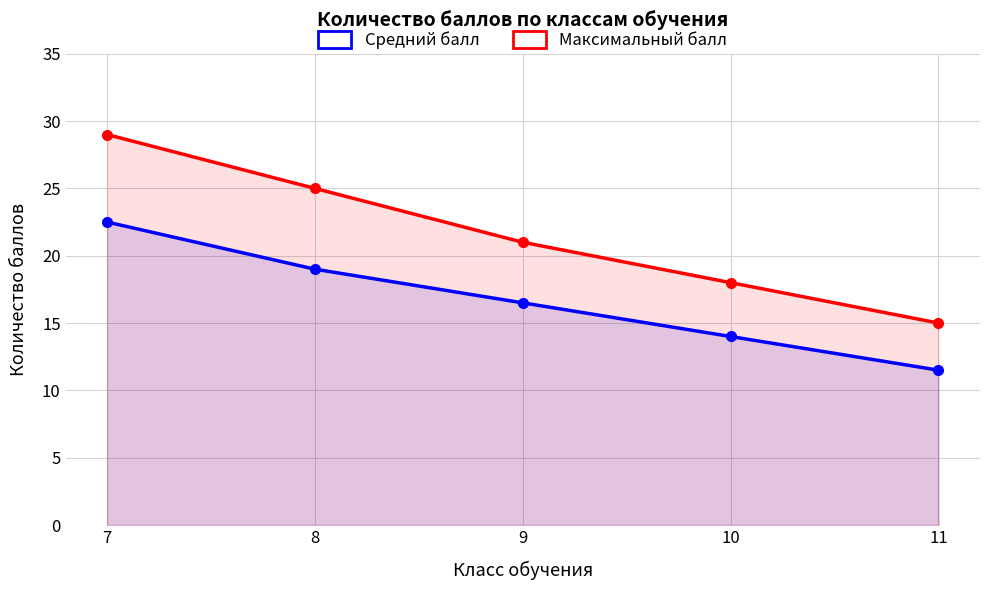

What is the sum of the Максимальный балл values at 7 and 8?

54.0